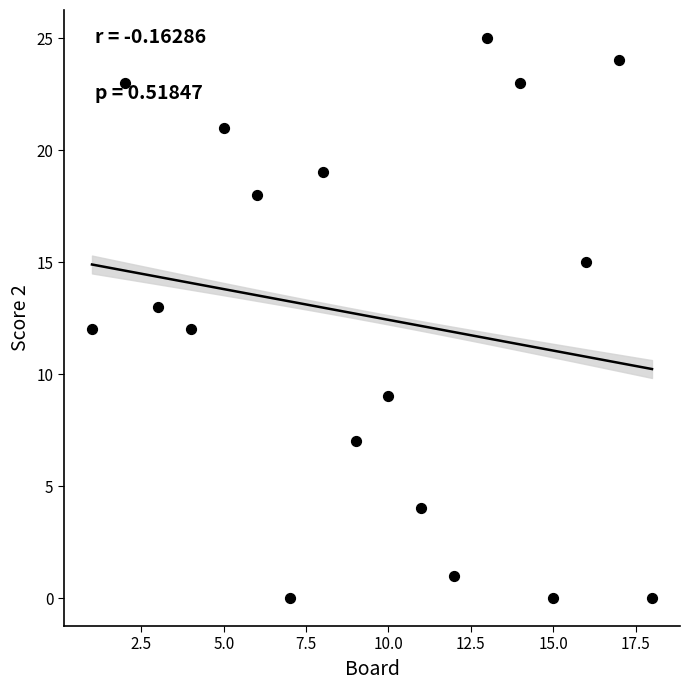

What is the range of Y values (max minus min)?

25